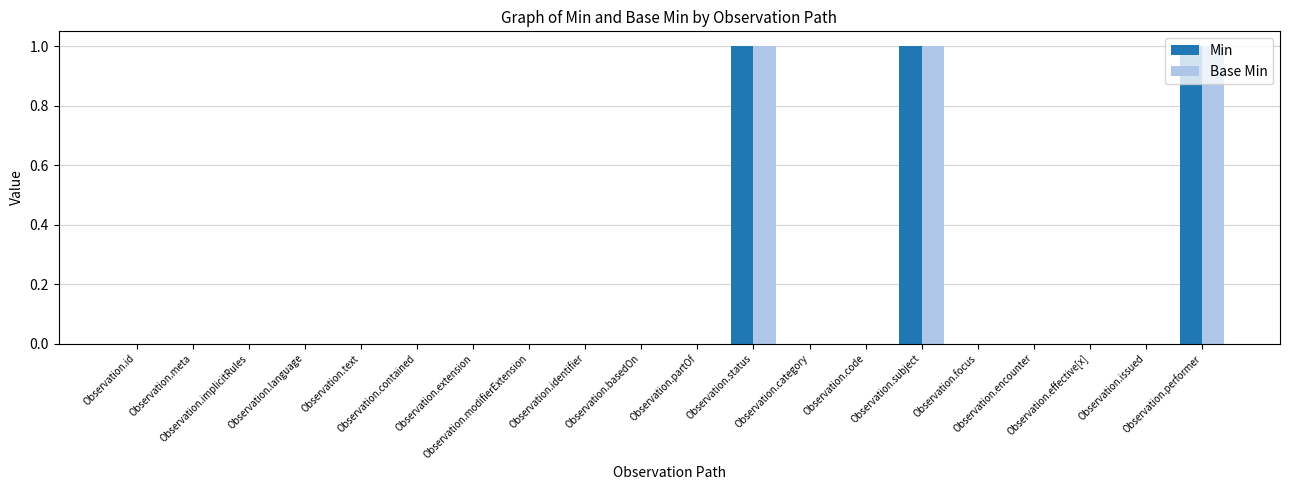

How many series are shown in this chart?

2